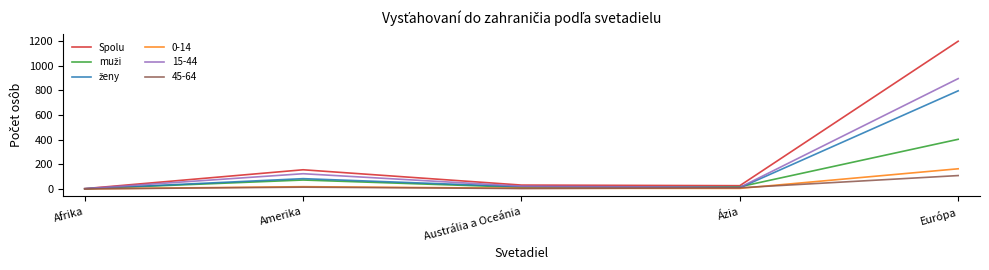

Which series has the largest total across all categories?

Spolu